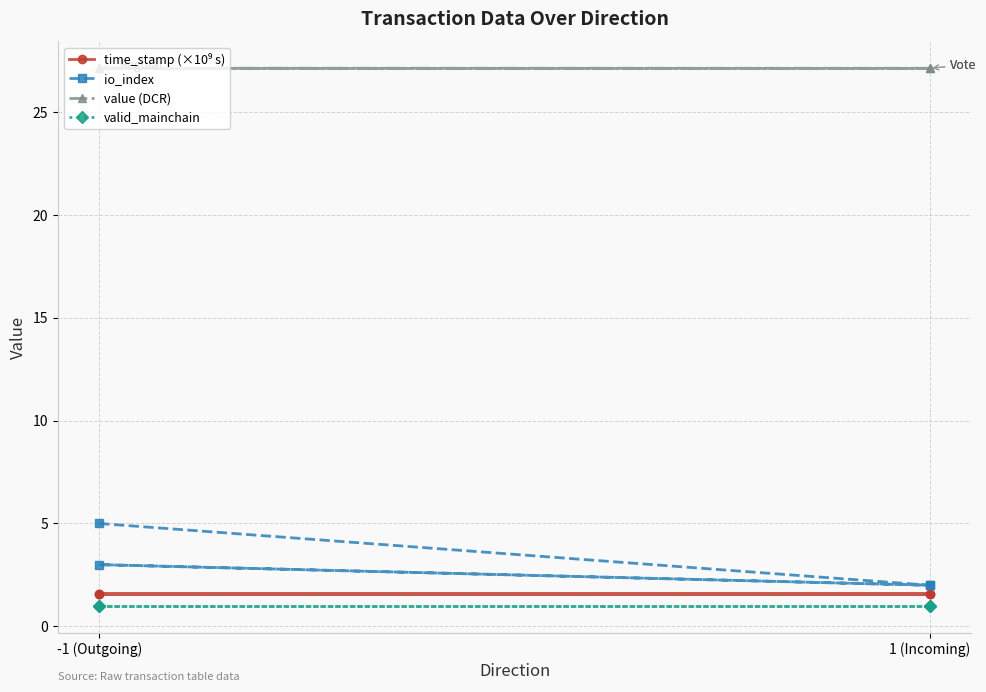

What is the total value across all series at 1 (Incoming)?

31.7